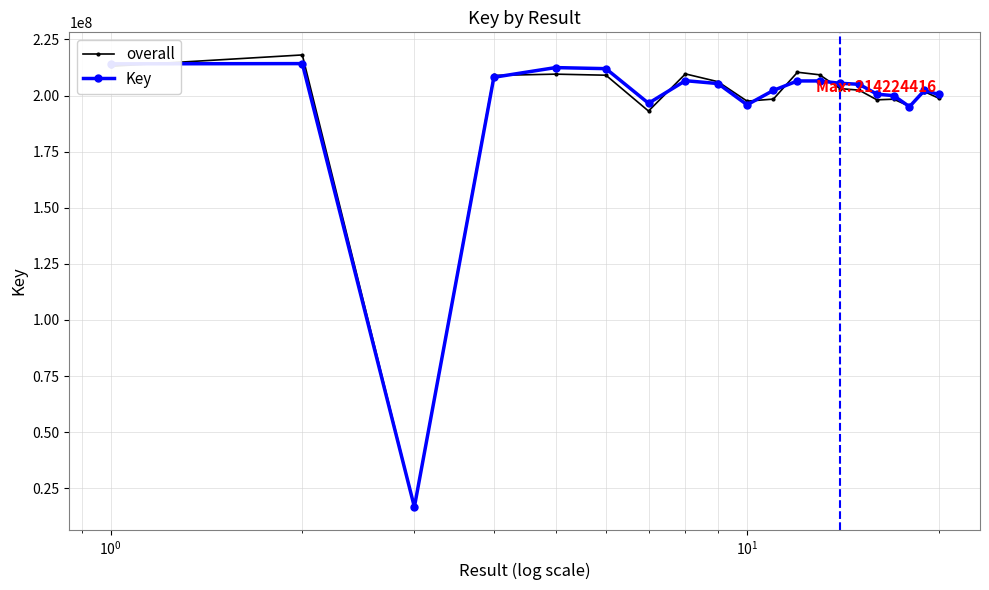

What is the minimum value for Key?

16621485.0